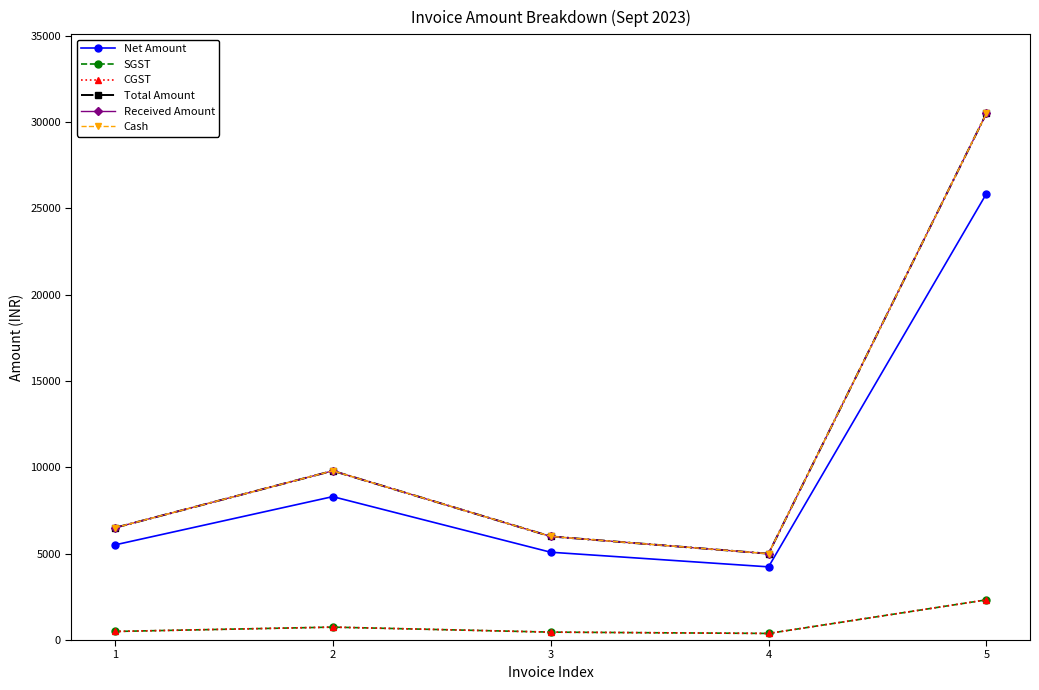

At how many categories does at least one series exceed 13354?

1